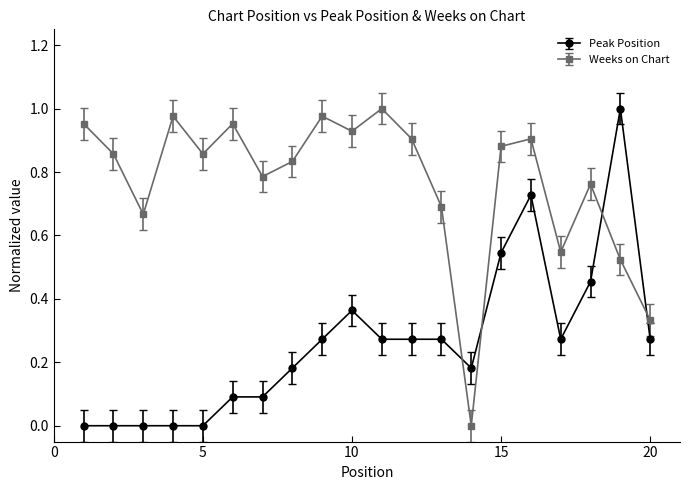

What is the sum of all Peak Position values?

5.3